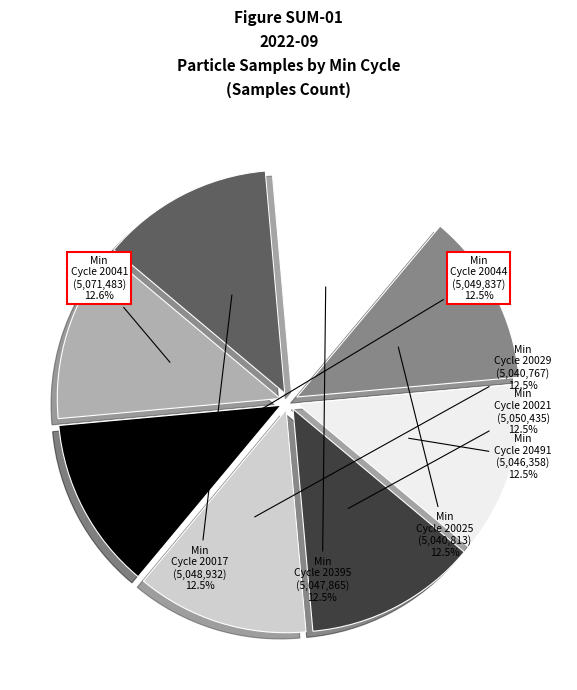

How many segments does this pie chart have?

8